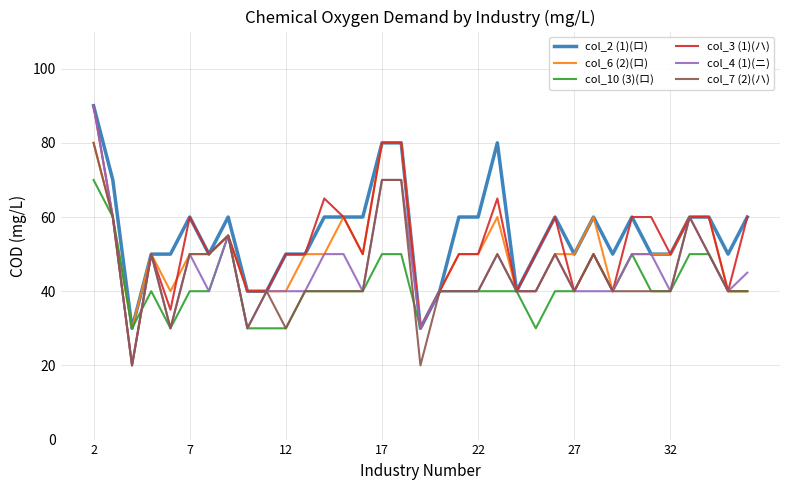

What is the lowest value of the col_7 (2)(ハ) series?

20